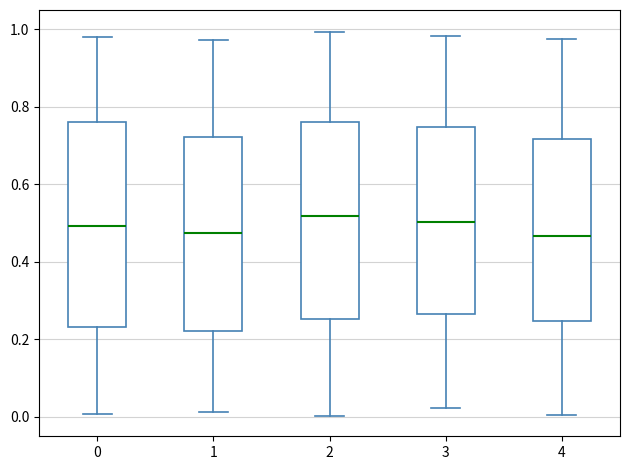

Where is the upper edge of the box at x = 1 on the y-axis? The values are not printed on the chart, so give them approximately, as read against the axis.

0.72